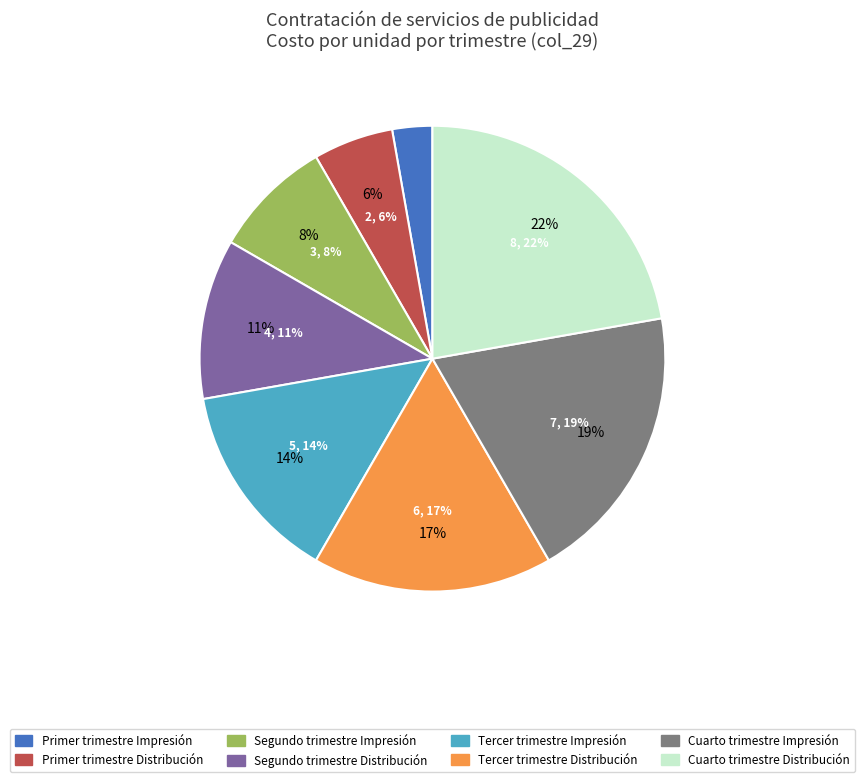

To the nearest percent, what percentage of the pie is Cuarto trimestre - Impresión?

19%